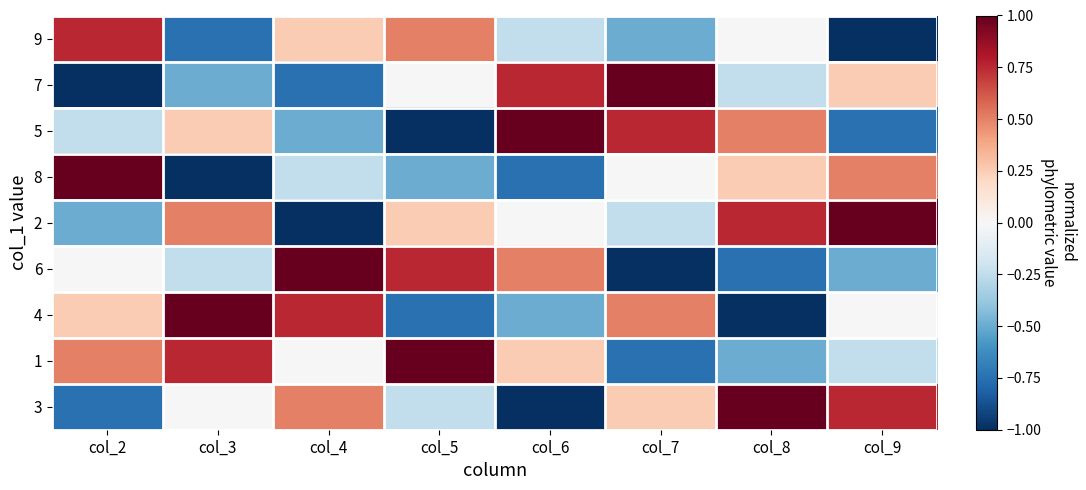

List the series in order of their peak value, highest first.

7, 5, 8, 2, 6, 4, 1, 3, 9